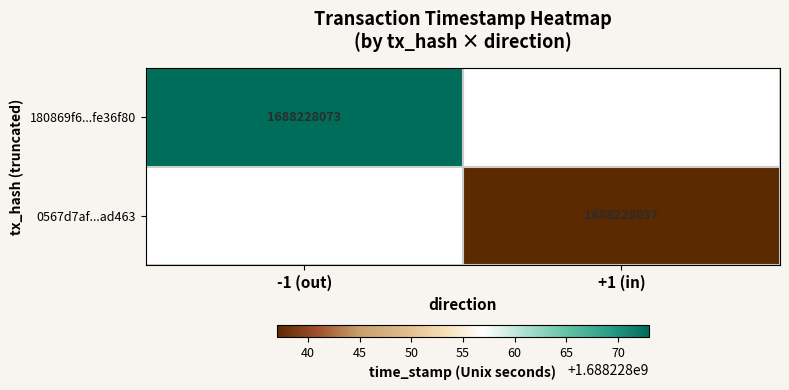

List the series in order of their overall mean, highest first.

180869f6cf63da7c79cd5c9fe44c6817fe36f80, 0567d7af355ed21c39cf33e9d08716cec3ad463